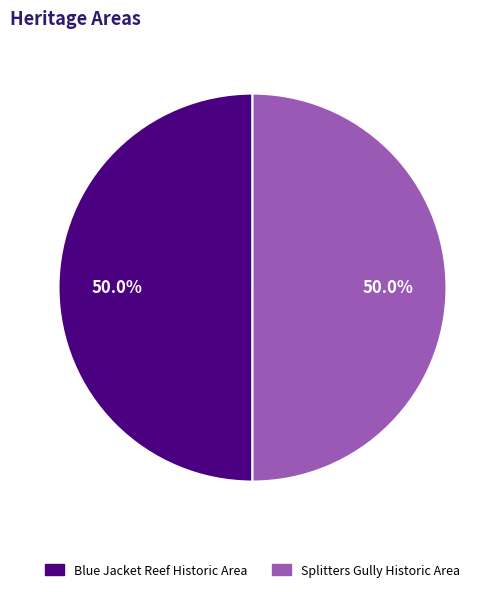

What is the ratio of the value at Splitters Gully Historic Area to the value at Blue Jacket Reef Historic Area?

1.0